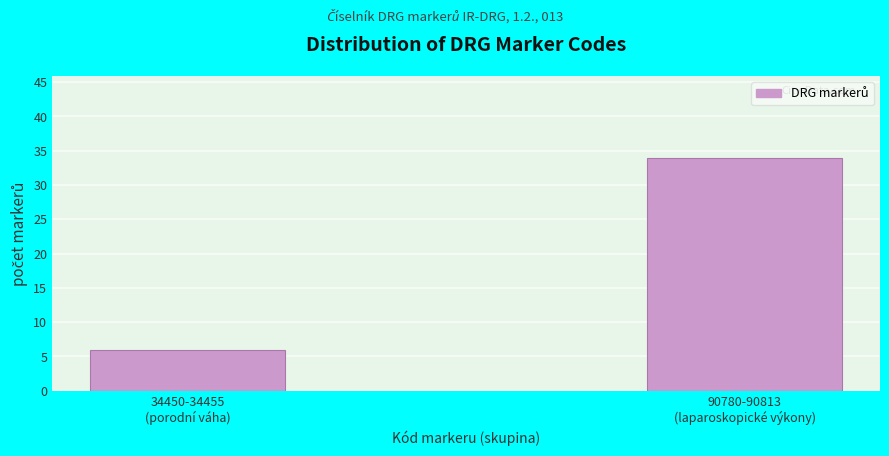

Reading right to left, transcribe all the data shown in this chart.

34	6